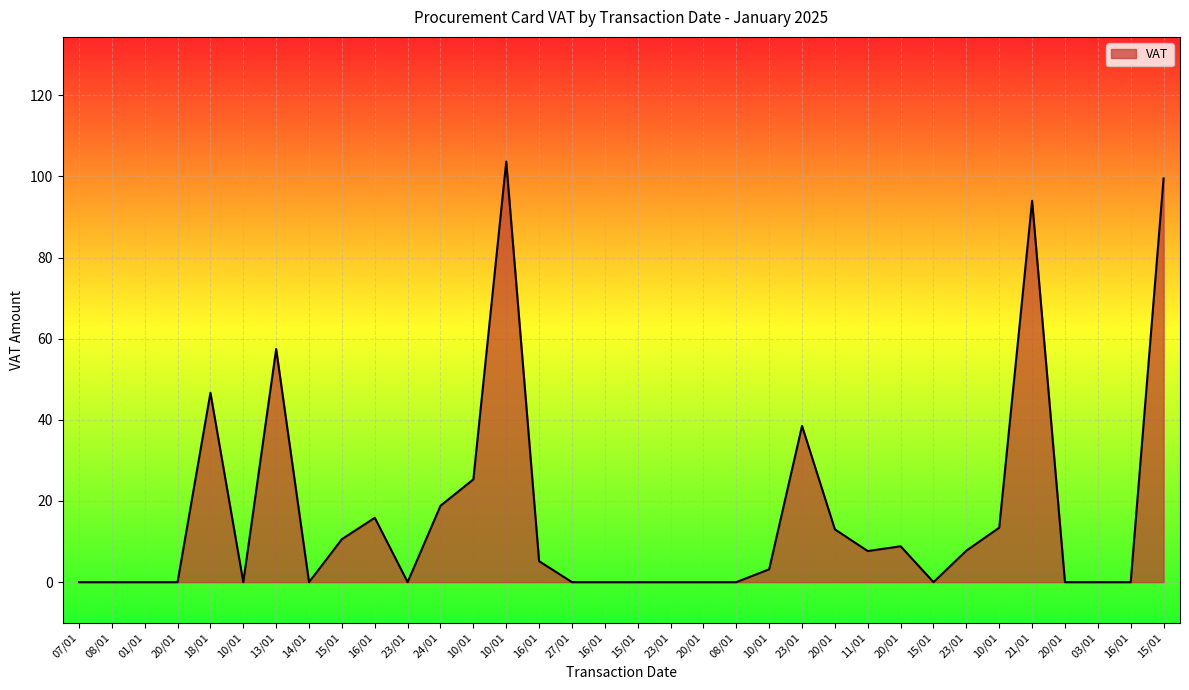

How many lines are shown in the chart?

1